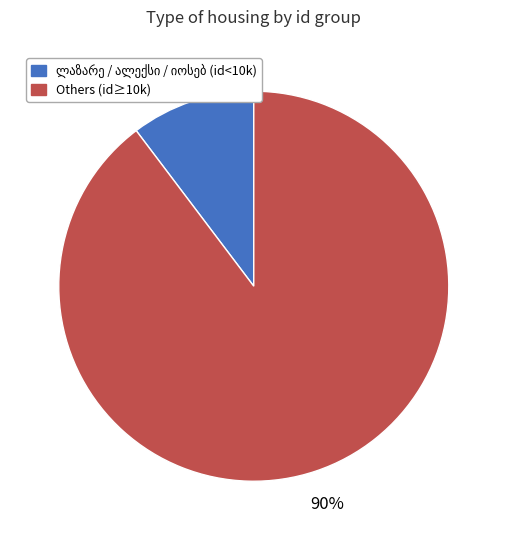

How many slices are in this pie chart?

2